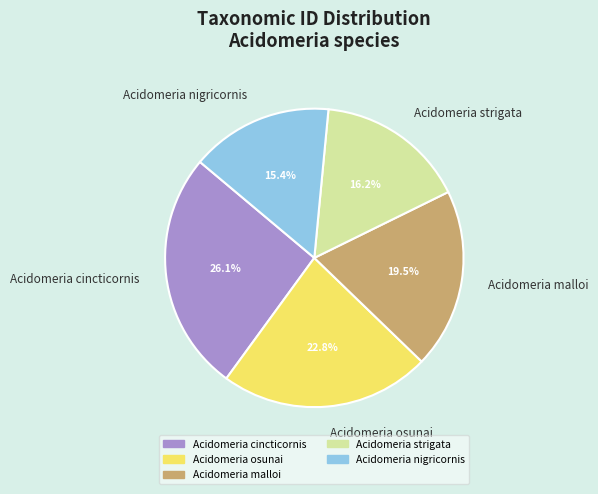

Does Acidomeria malloi represent more than half of the total?

No